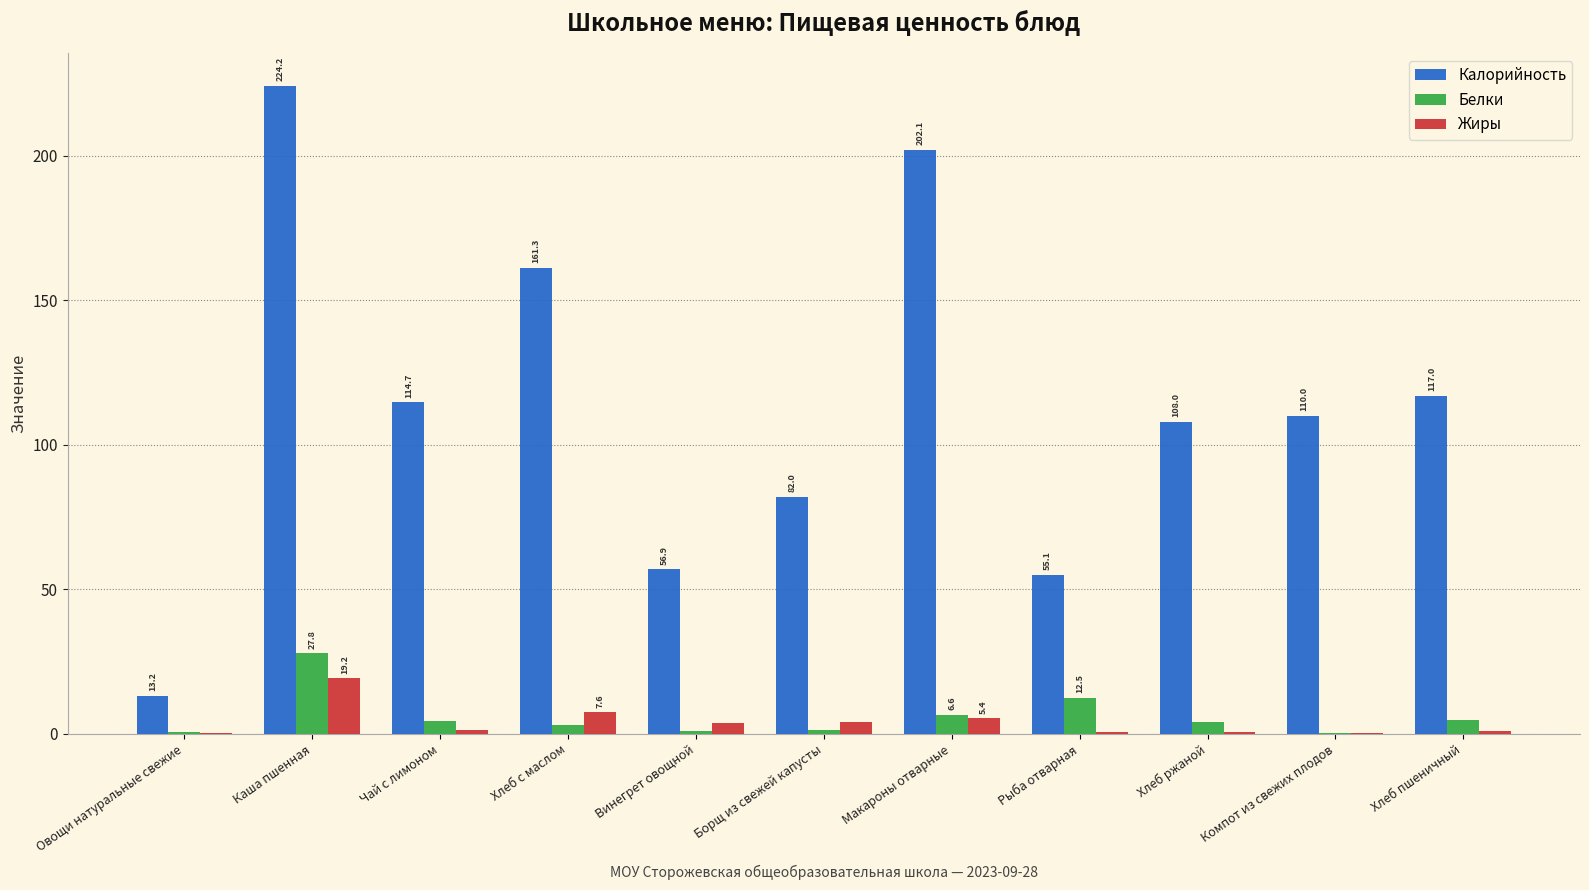

What is the sum of the Жиры values at Хлеб с маслом and Макароны отварные?

13.0